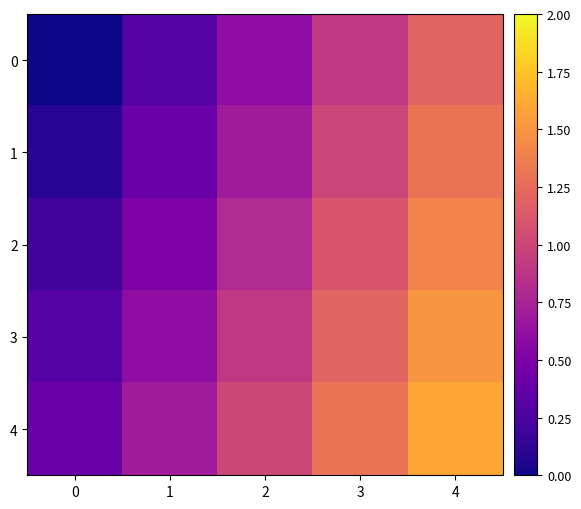

Reading right to left, transcribe all the data shown in this chart.

0: 4=1.2	3=0.9	2=0.6	1=0.3	0=0.0
1: 4=1.3	3=1.0	2=0.7	1=0.4	0=0.1
2: 4=1.4	3=1.1	2=0.8	1=0.5	0=0.2
3: 4=1.5	3=1.2	2=0.9	1=0.6	0=0.3
4: 4=1.6	3=1.3	2=1.0	1=0.7	0=0.4